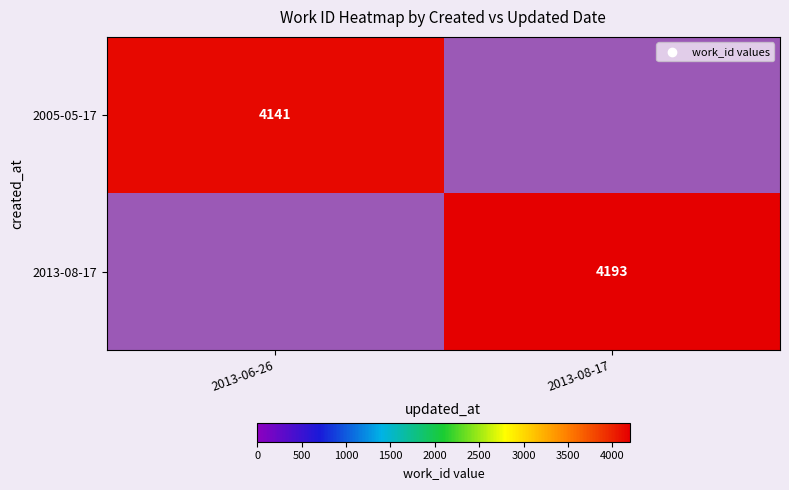

Is it true that 2013-08-17 equals 2013 at 2013-08-17?

False